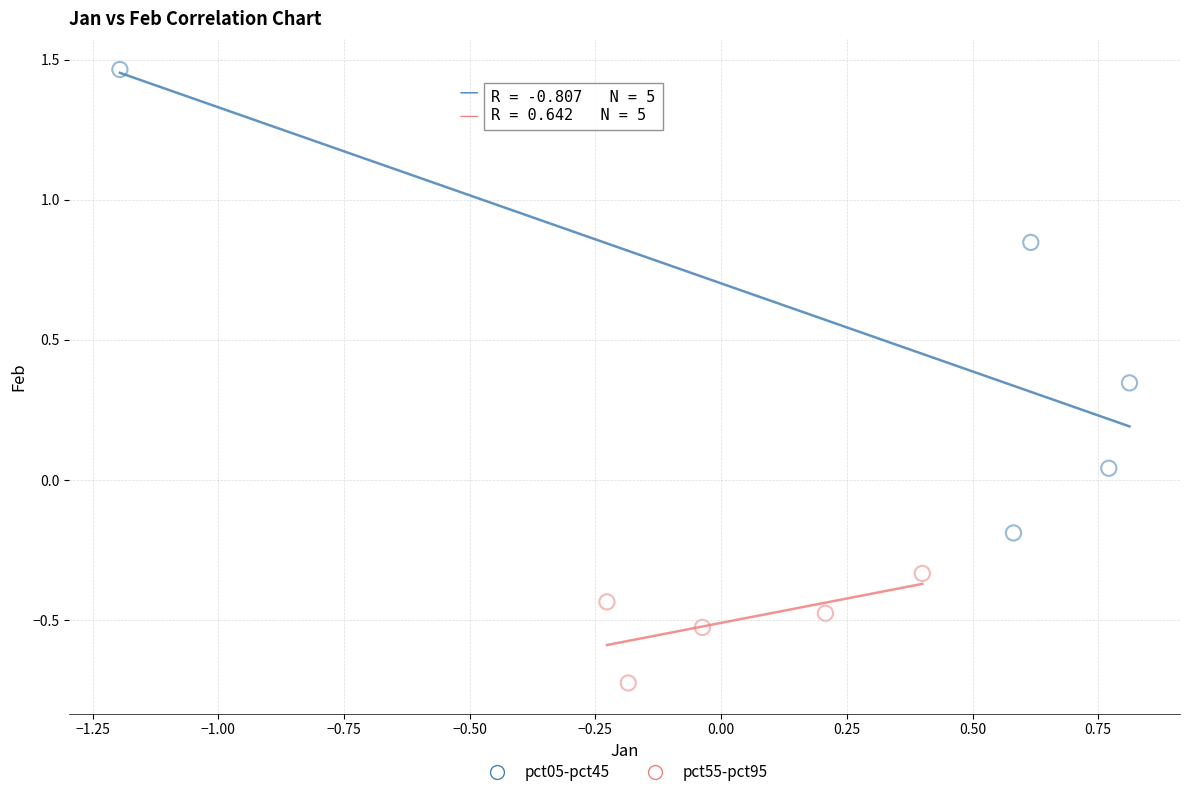

Which series contains the highest Y value?

pct05-pct45